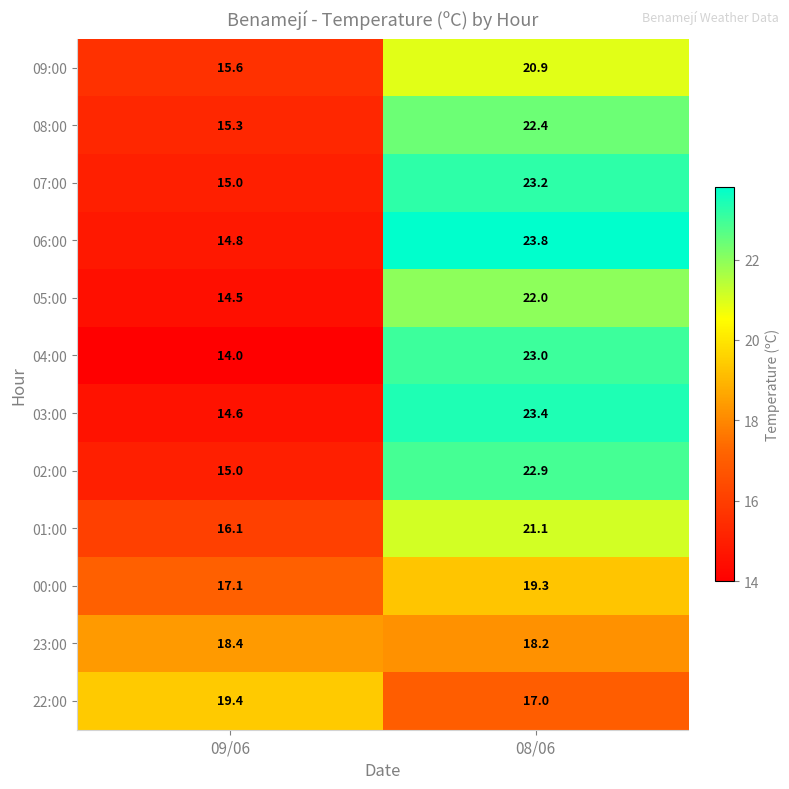

What is the spread (max minus min) of values at 09/06?

5.4